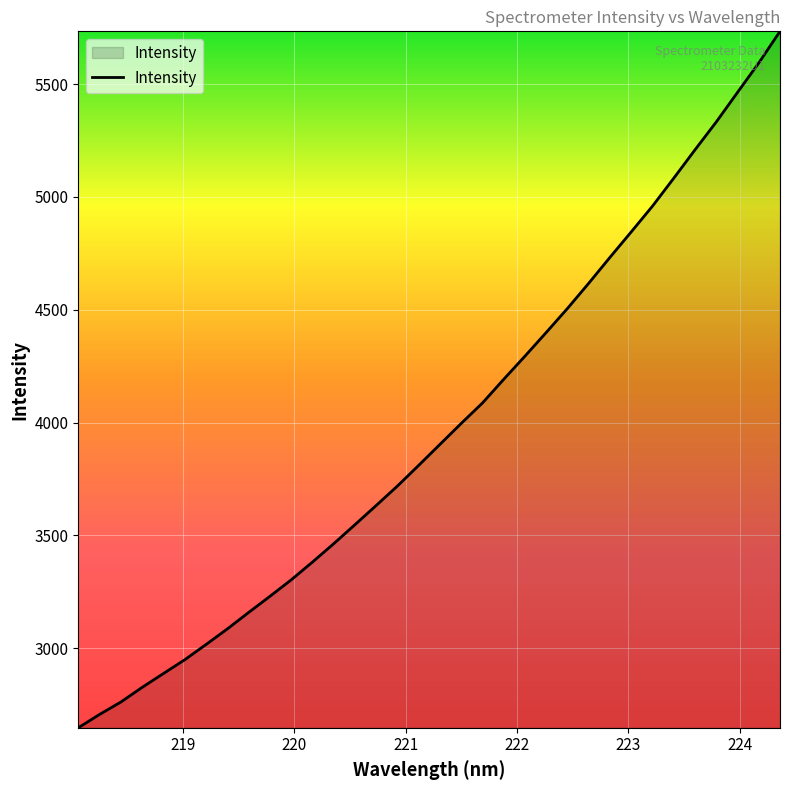

What is the maximum value shown in the chart?

5733.5